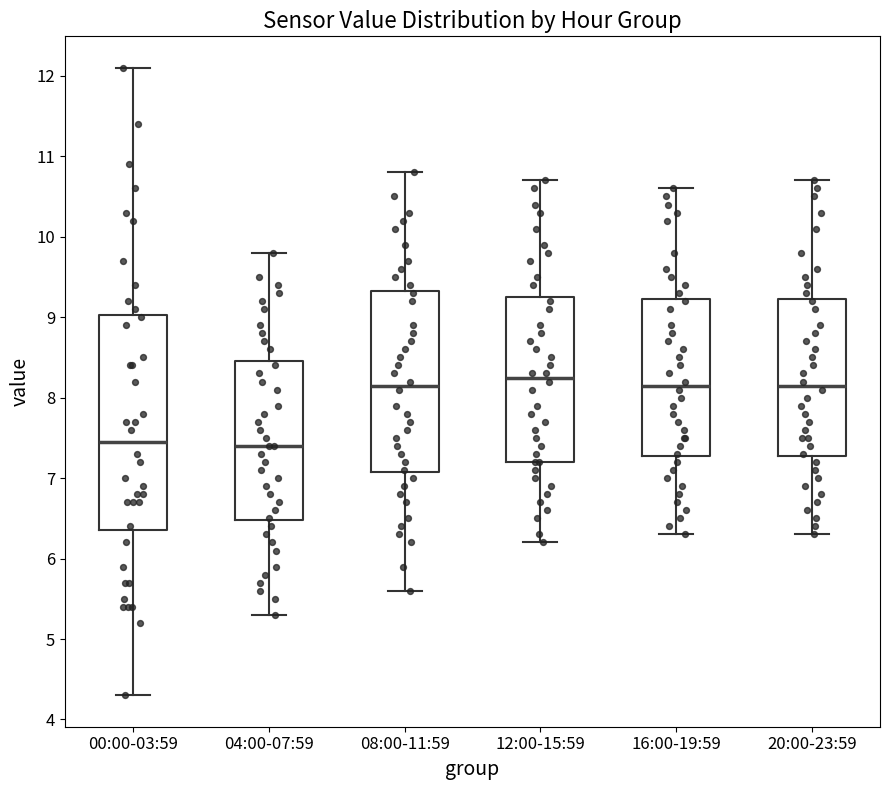

Which box's median line is the highest?

12:00-15:59